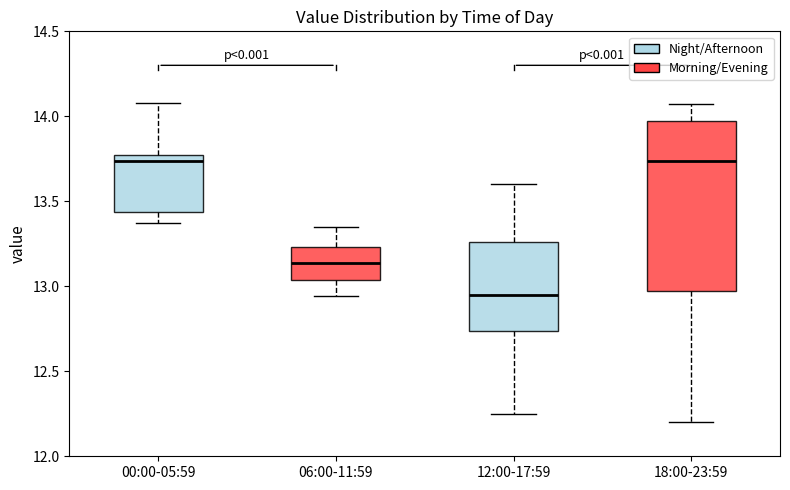

Reading left to right, read every box against the y-axis: the position of its median line, the range the box covers, and the ends of its whiskers. The values are not printed on the chart, so give them approximately, as read against the axis.

00:00-05:59: median 13.75, box 13.45 to 13.80, whiskers 13.35 to 14.10
06:00-11:59: median 13.15, box 13.05 to 13.25, whiskers 12.95 to 13.35
12:00-17:59: median 12.95, box 12.75 to 13.25, whiskers 12.25 to 13.60
18:00-23:59: median 13.75, box 13.00 to 13.95, whiskers 12.20 to 14.05